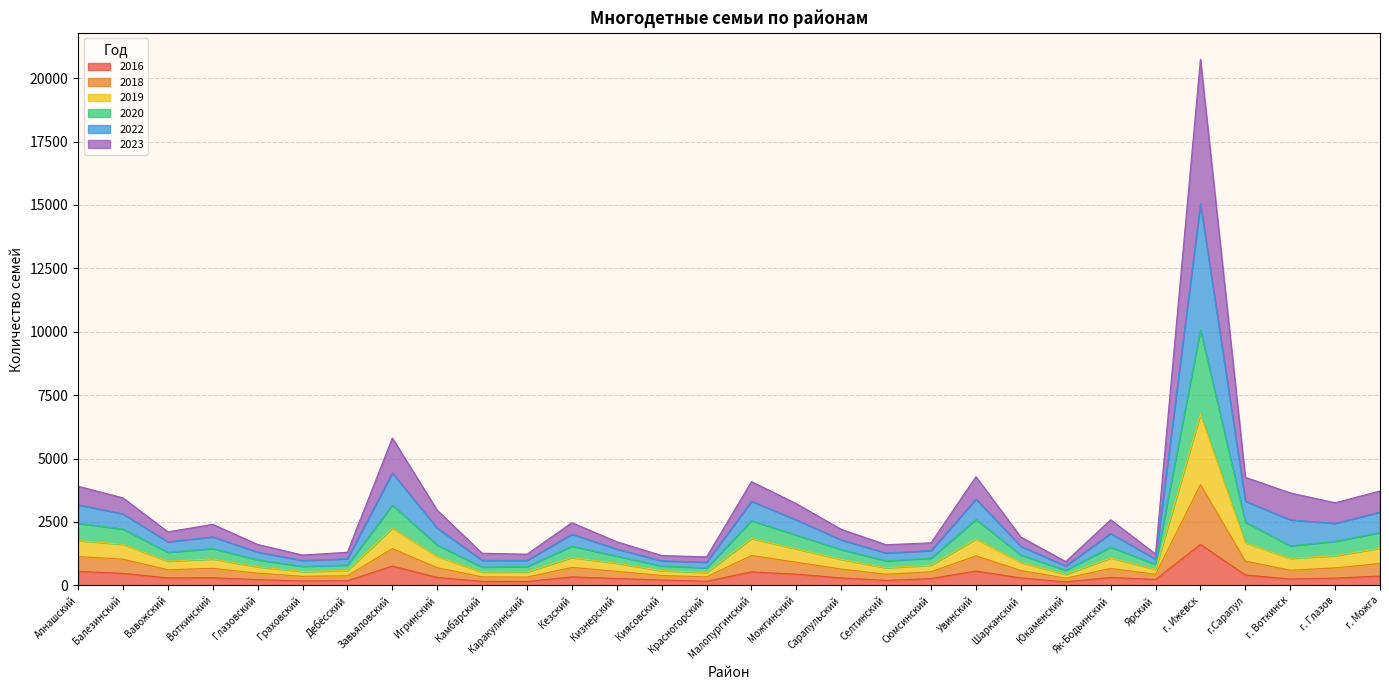

True or false: 2019 has a value of 3697 at г. Воткинск.

False